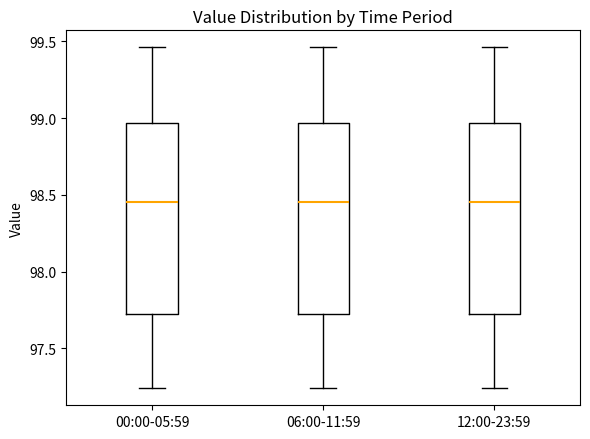

Reading left to right, read every box against the y-axis: the position of its median line, the range the box covers, and the ends of its whiskers. The values are not printed on the chart, so give them approximately, as read against the axis.

00:00-05:59: median 98.45, box 97.75 to 98.95, whiskers 97.25 to 99.45
06:00-11:59: median 98.45, box 97.75 to 98.95, whiskers 97.25 to 99.45
12:00-23:59: median 98.45, box 97.75 to 98.95, whiskers 97.25 to 99.45